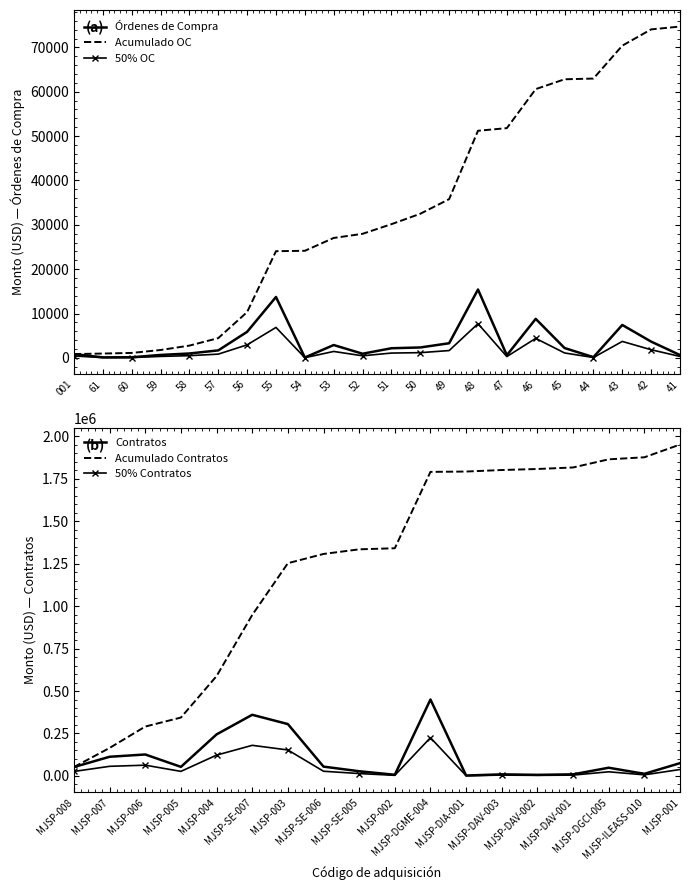

The value of 50% OC at 43 is 3709.5. True or false?

True